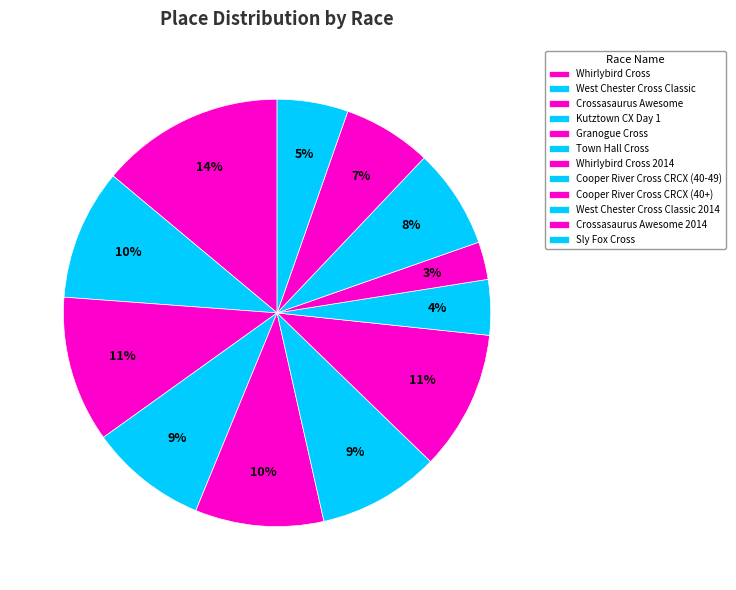

To the nearest percent, what portion does West Chester Cross Classic represent?

10%